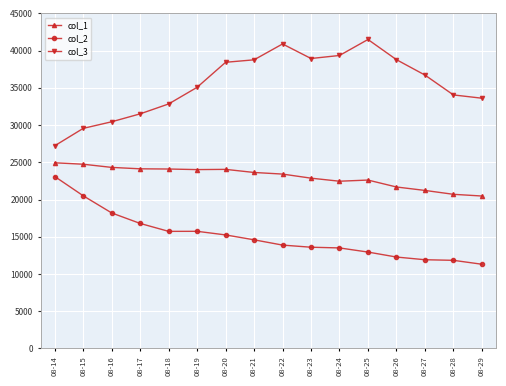

What is the difference between the highest and lowest values at 08-27?

24802